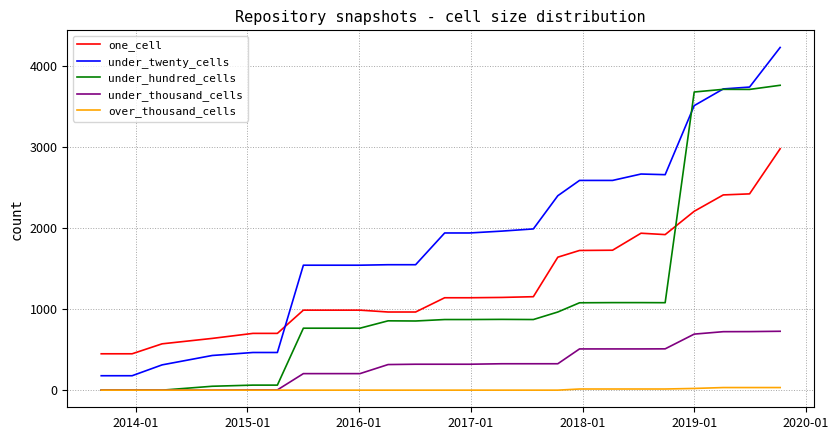

What are all the series names shown in the legend?

one_cell, under_twenty_cells, under_hundred_cells, under_thousand_cells, over_thousand_cells